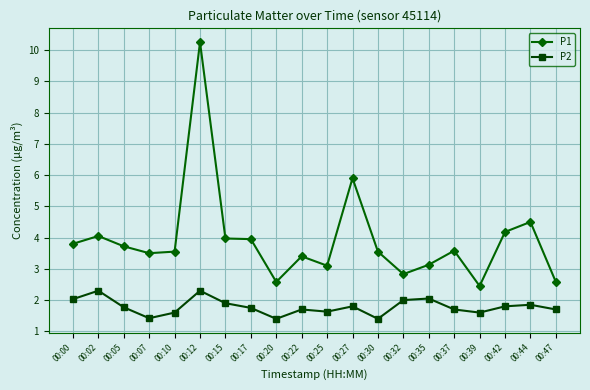

At which category is the sum across all series the highest?

00:12